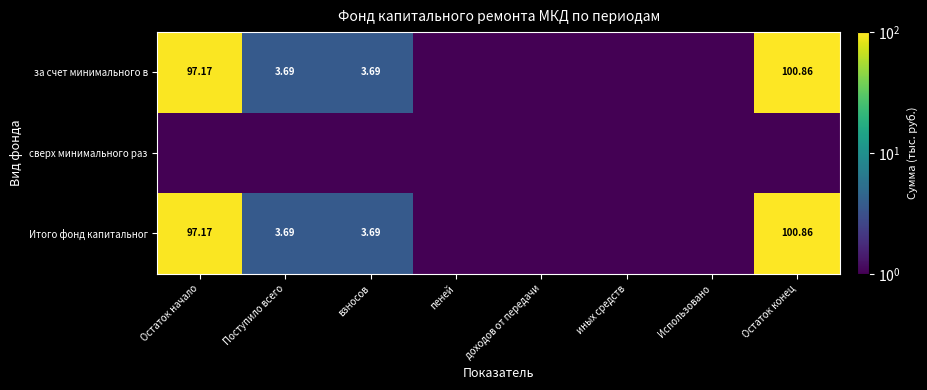

What is the spread (max minus min) of values at Остаток начало?

96.7